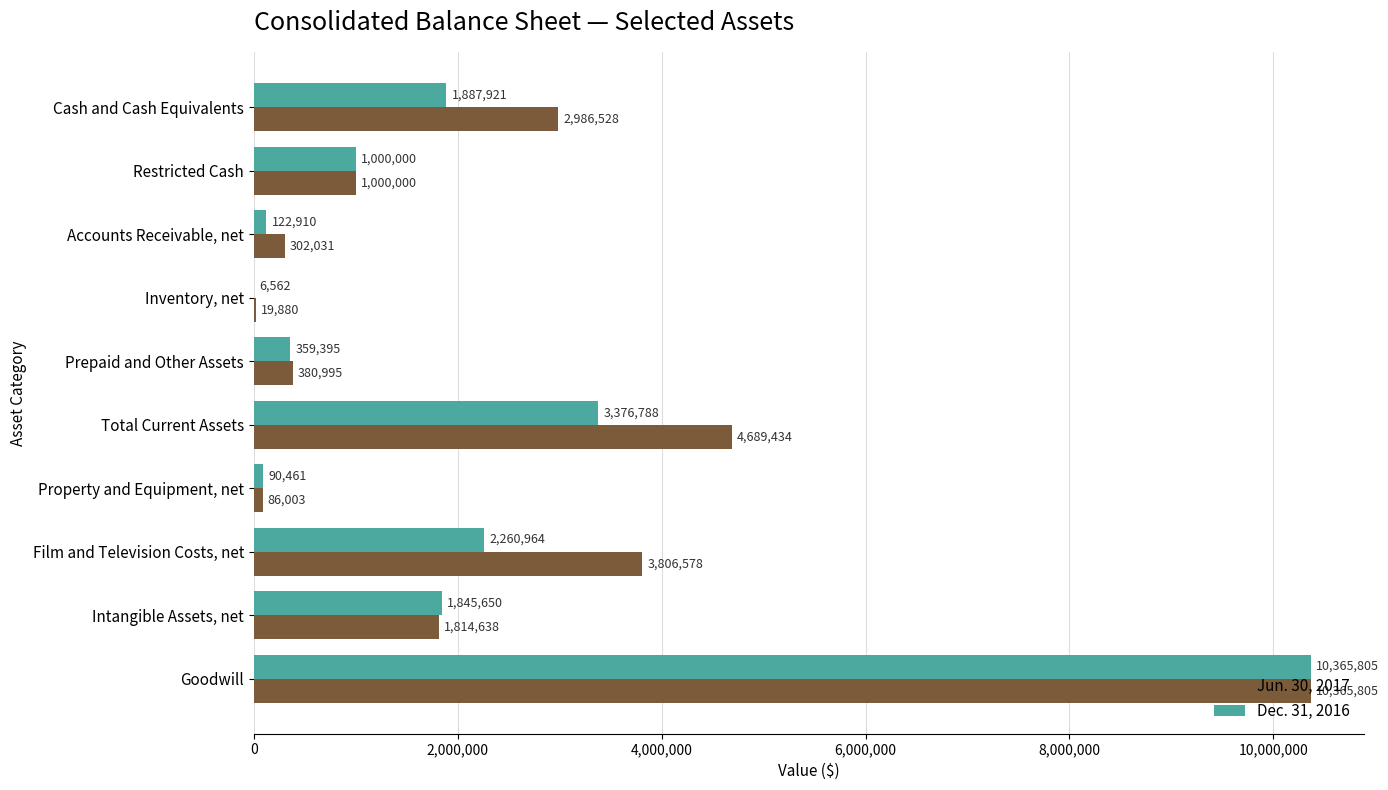

What is the sum of the Dec. 31, 2016 values at Restricted Cash and Intangible Assets, net?

2845650